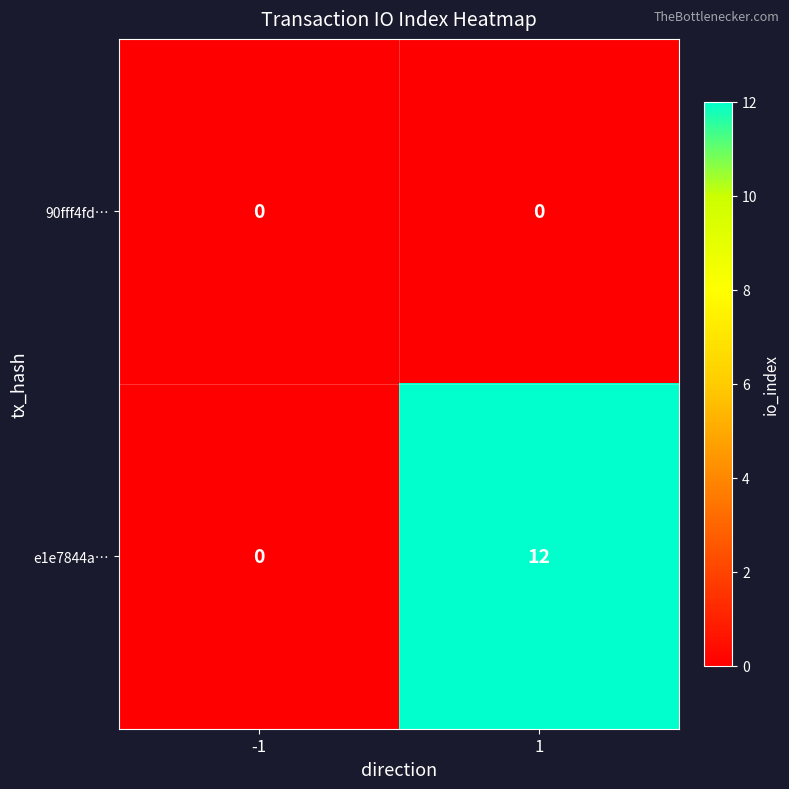

Reading left to right, transcribe all the data shown in this chart.

90fff4fd…: -1=0	1=0
e1e7844a…: -1=0	1=12